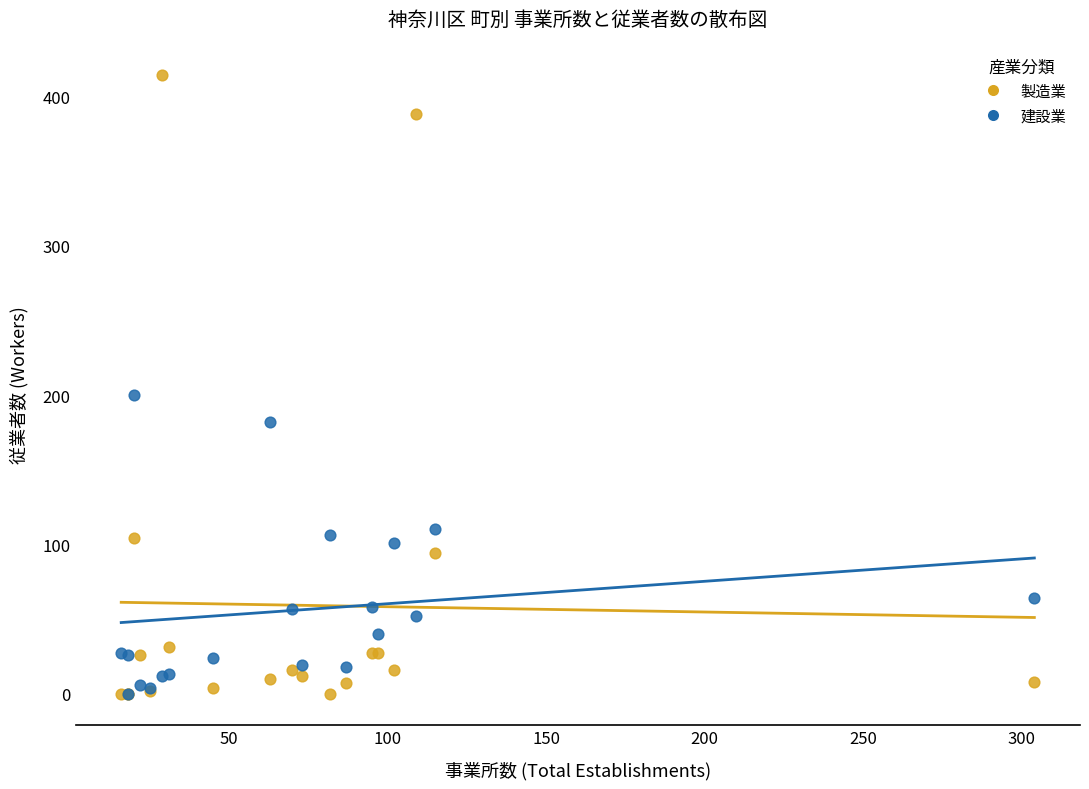

Across all series, what Y value is closest to 207?

200